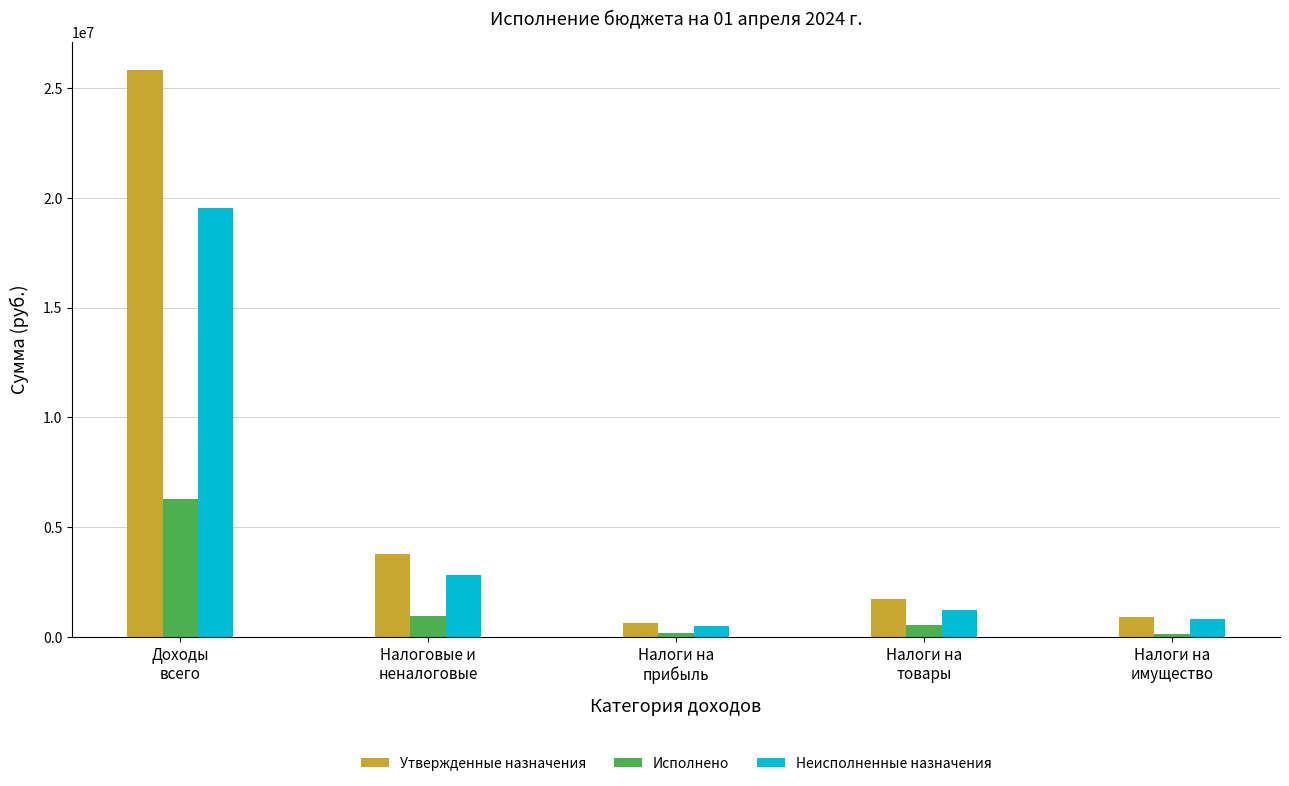

The Утвержденные назначения series shows 648100.0 at Налоги на
прибыль. True or false?

True